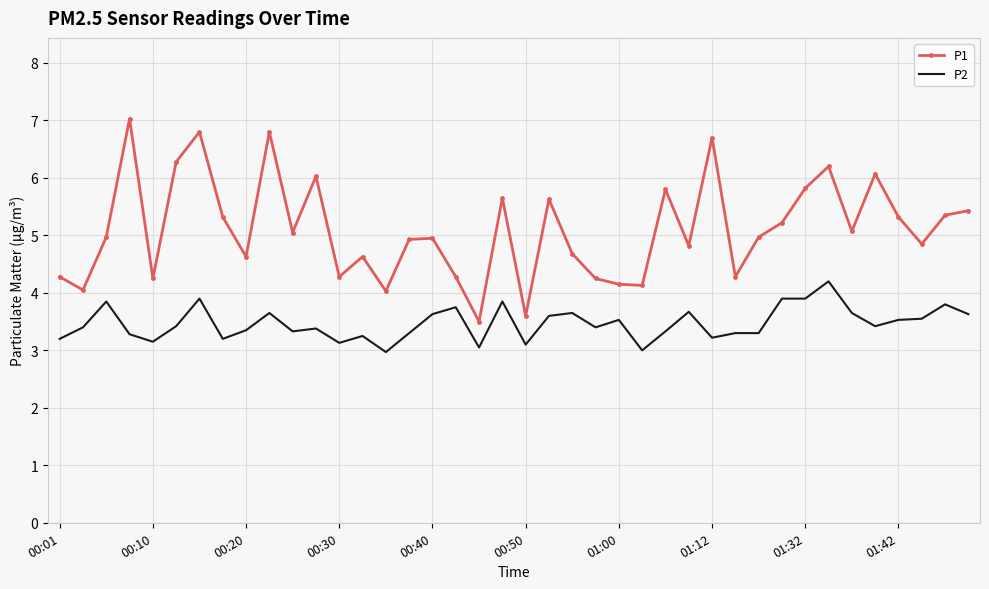

Which series has the largest total across all categories?

P1